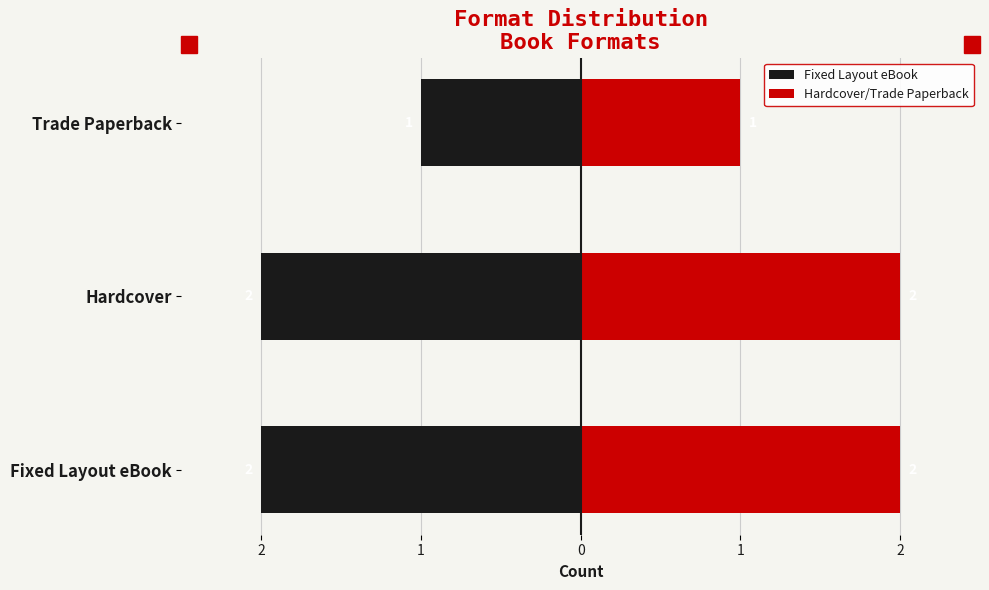

Count the Fixed Layout eBook values in the range -2 to -1.

3